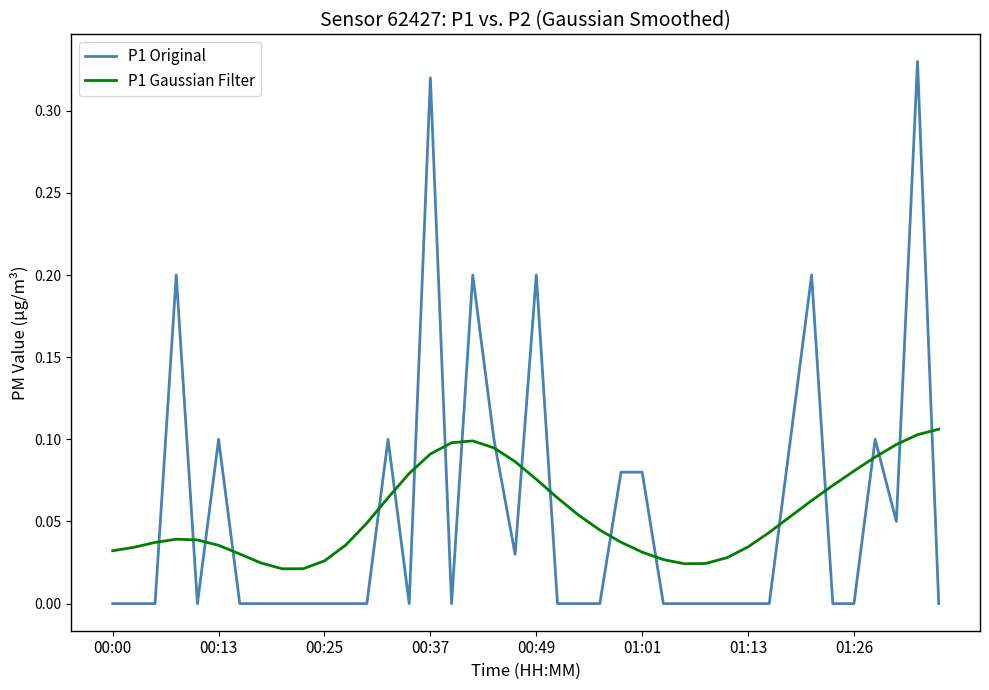

Does the chart display data point markers on the line(s)?

No